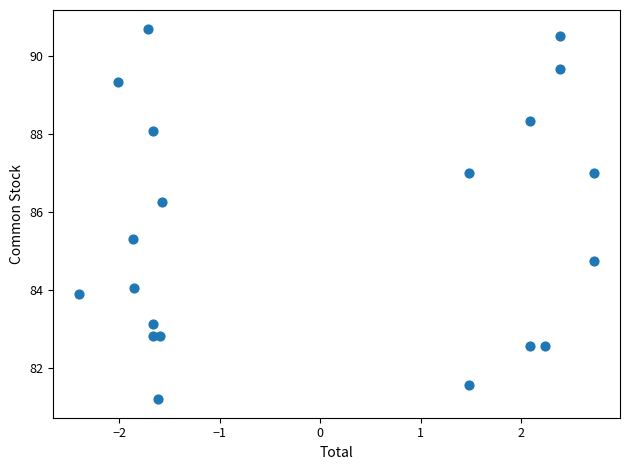

What is the range of X values (max minus min)?

5.1